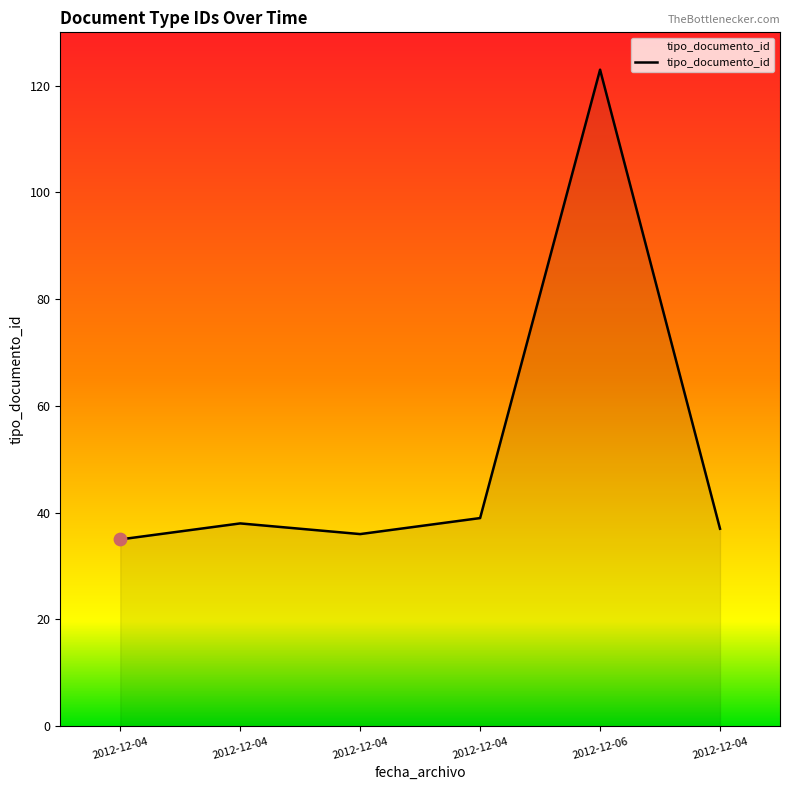

Between 2012-12-04 and 2012-12-04, which is larger?

2012-12-04